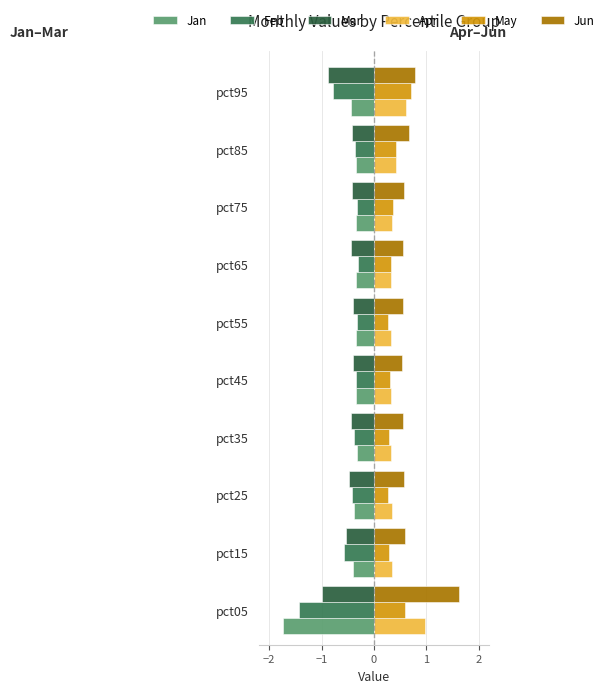

How many distinct data groups are displayed?

6